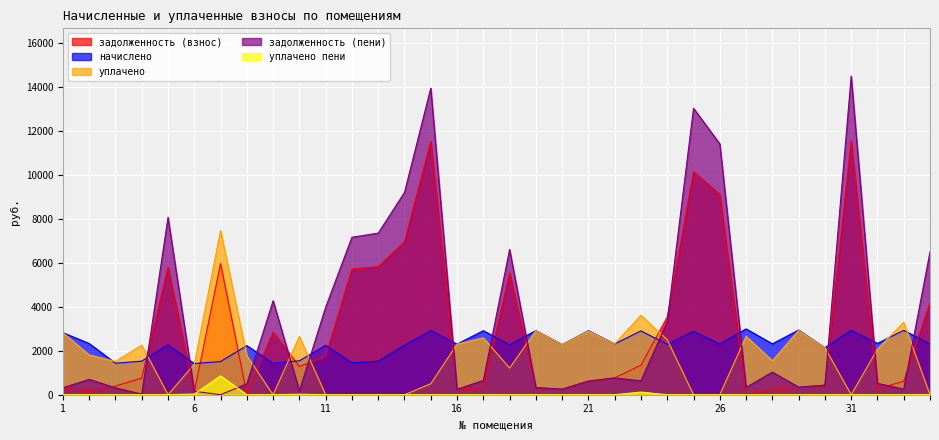

The задолженность (взнос) series shows 120.8 at 32. True or false?

False